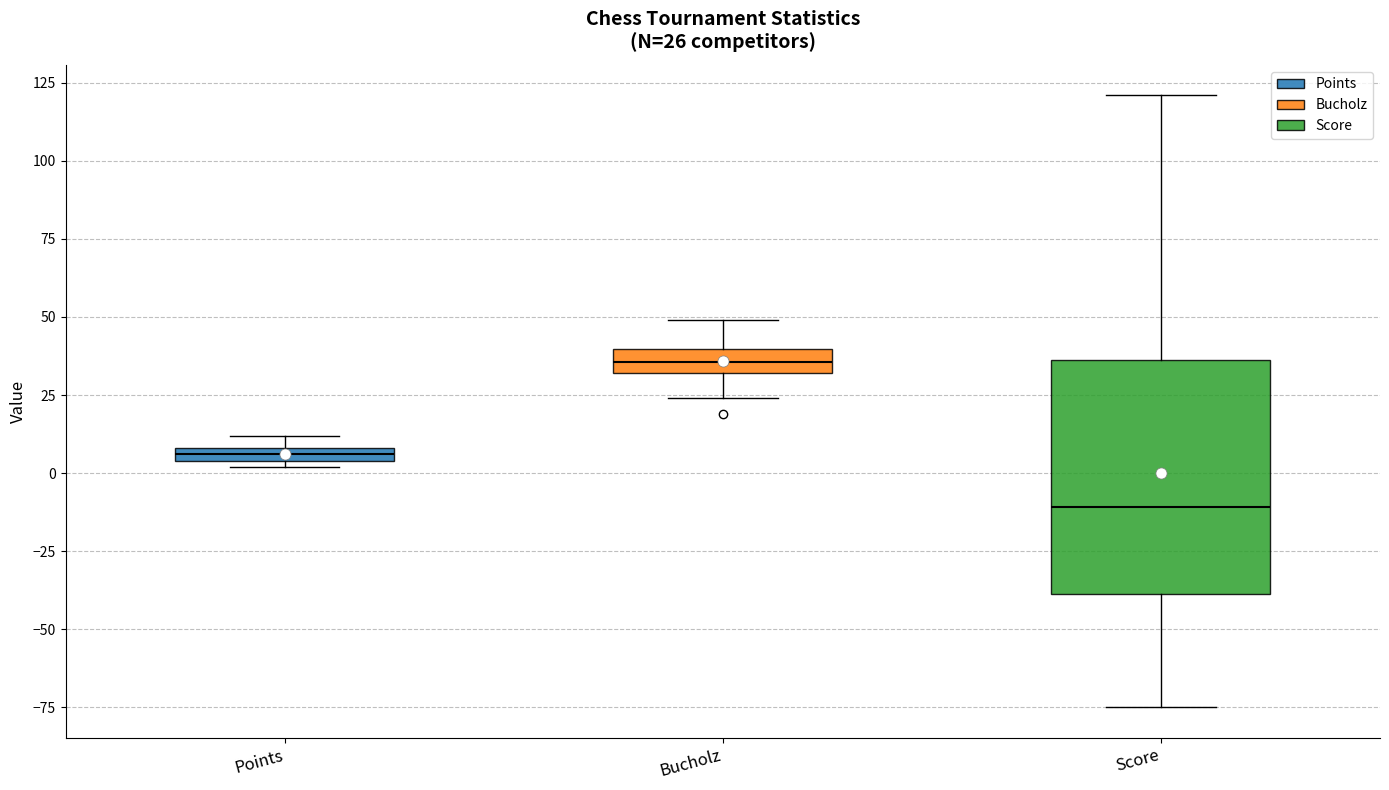

Which box has the lowest median line?

Score